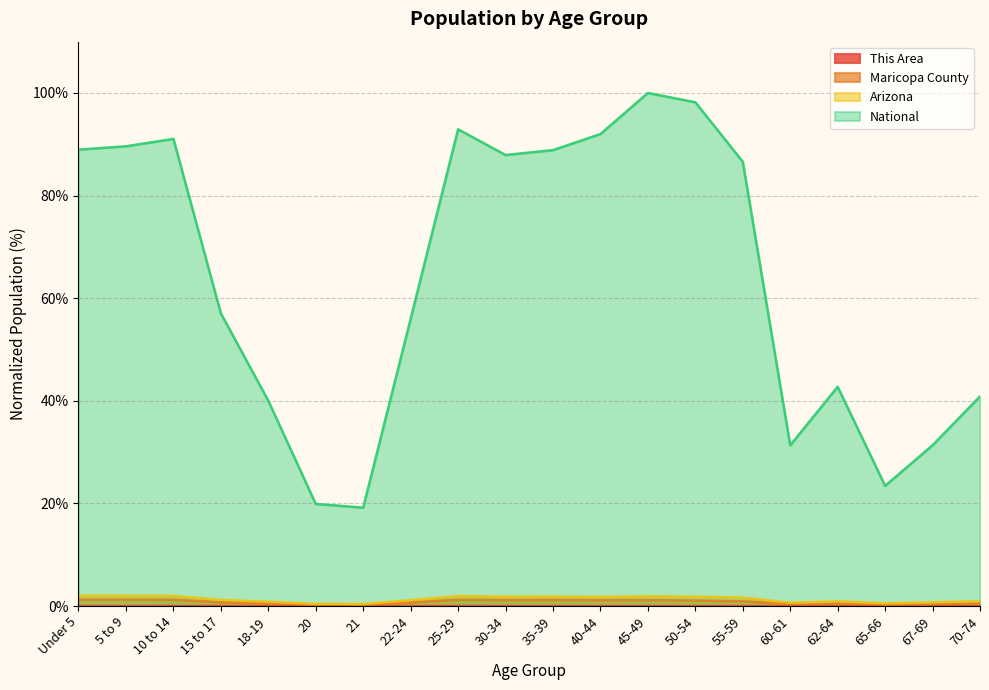

At 5 to 9, list the series in order from smallest to largest.

This Area, Maricopa County, Arizona, National